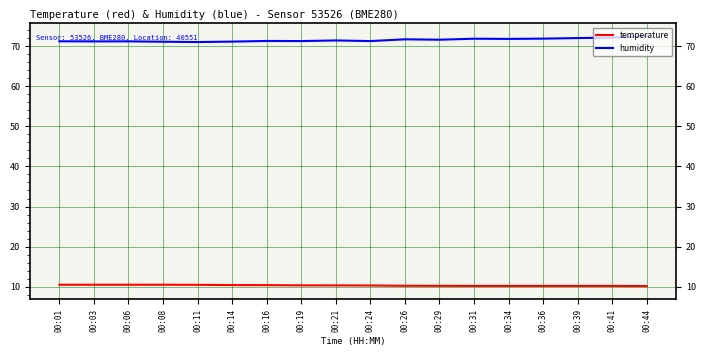

What are all the series names shown in the legend?

temperature, humidity